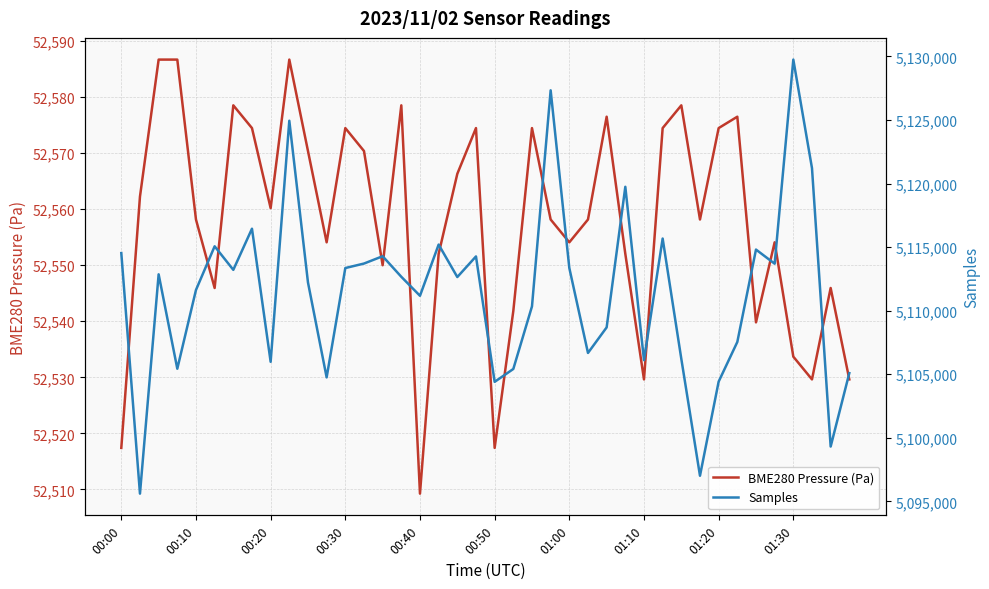

Which category has the lowest value in the BME280 Pressure (Pa) series?

00:40